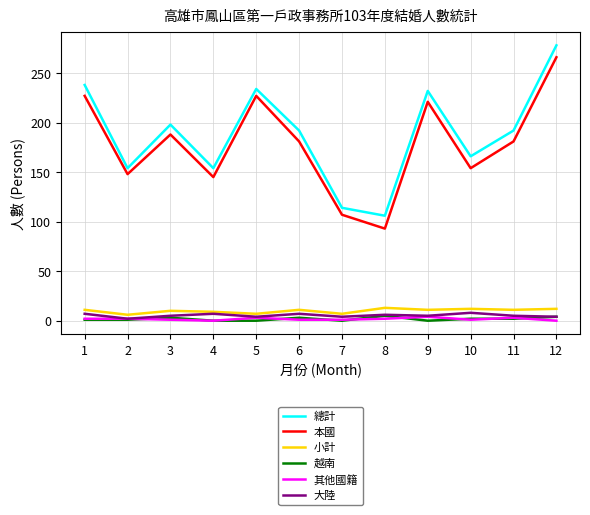

What are all the series names shown in the legend?

總計, 本國, 小計, 越南, 其他國籍, 大陸